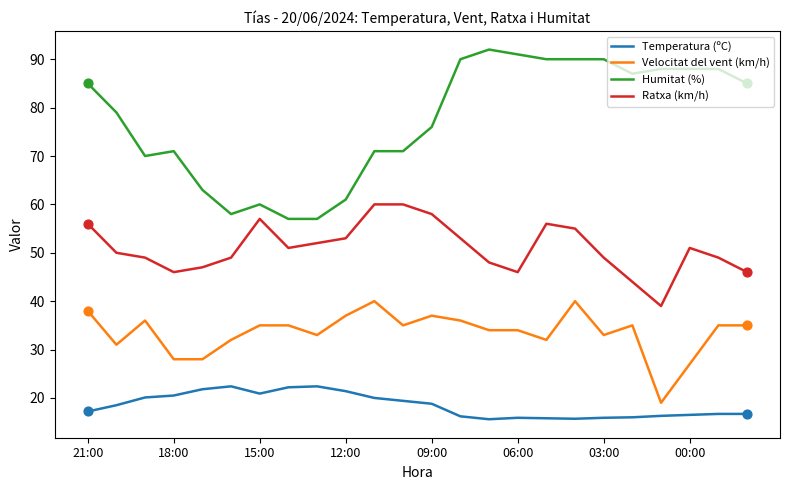

What are all the series names shown in the legend?

Temperatura (ºC), Velocitat del vent (km/h), Humitat (%), Ratxa (km/h)